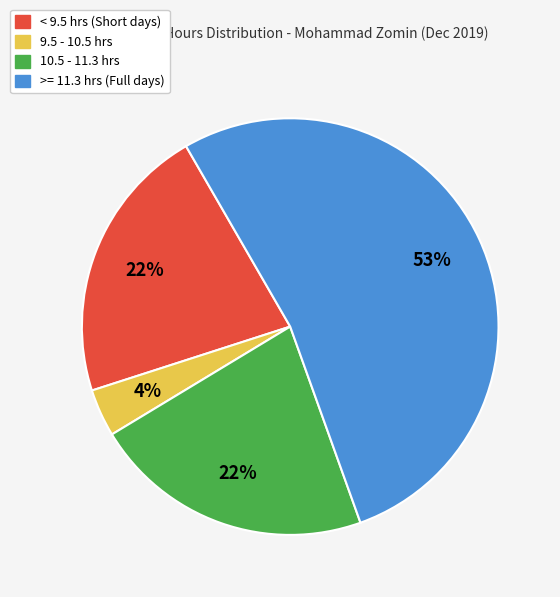

What percentage is the 9.5 - 10.5 hrs slice, to the nearest percent?

4%